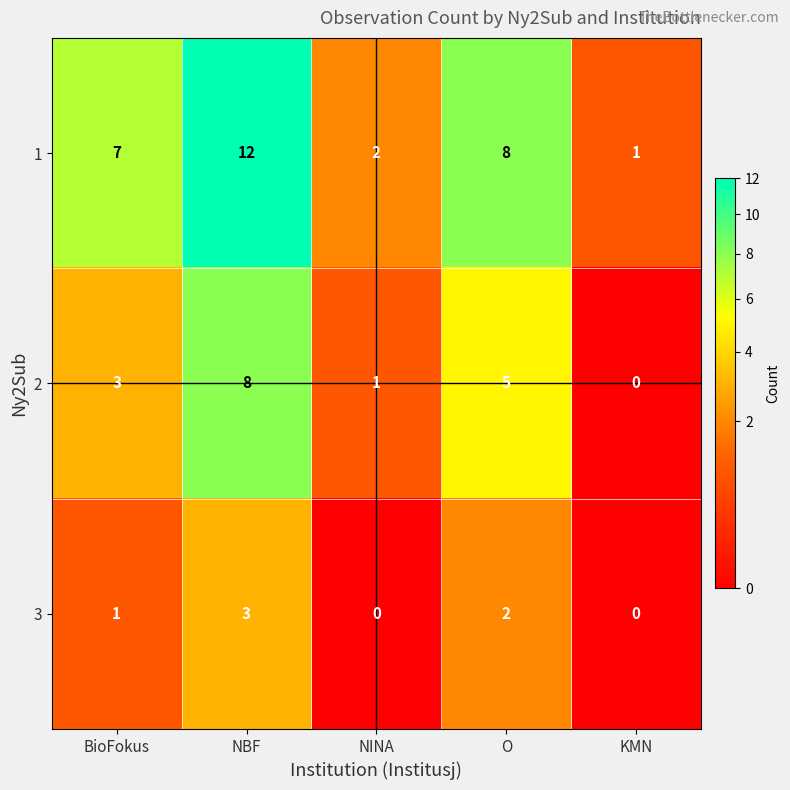

What is the maximum value shown in the chart?

12